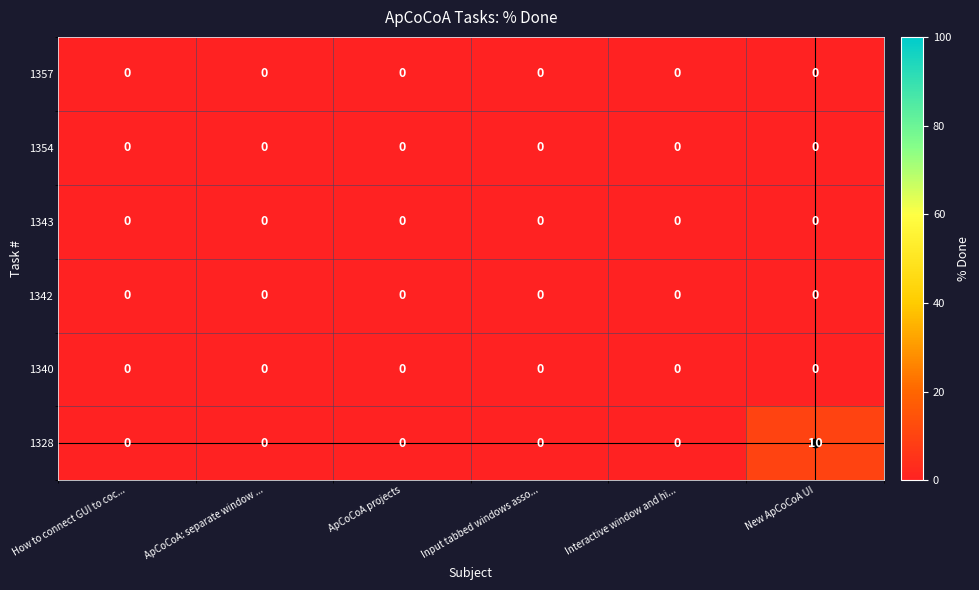

Count the number of categories in the chart.

6